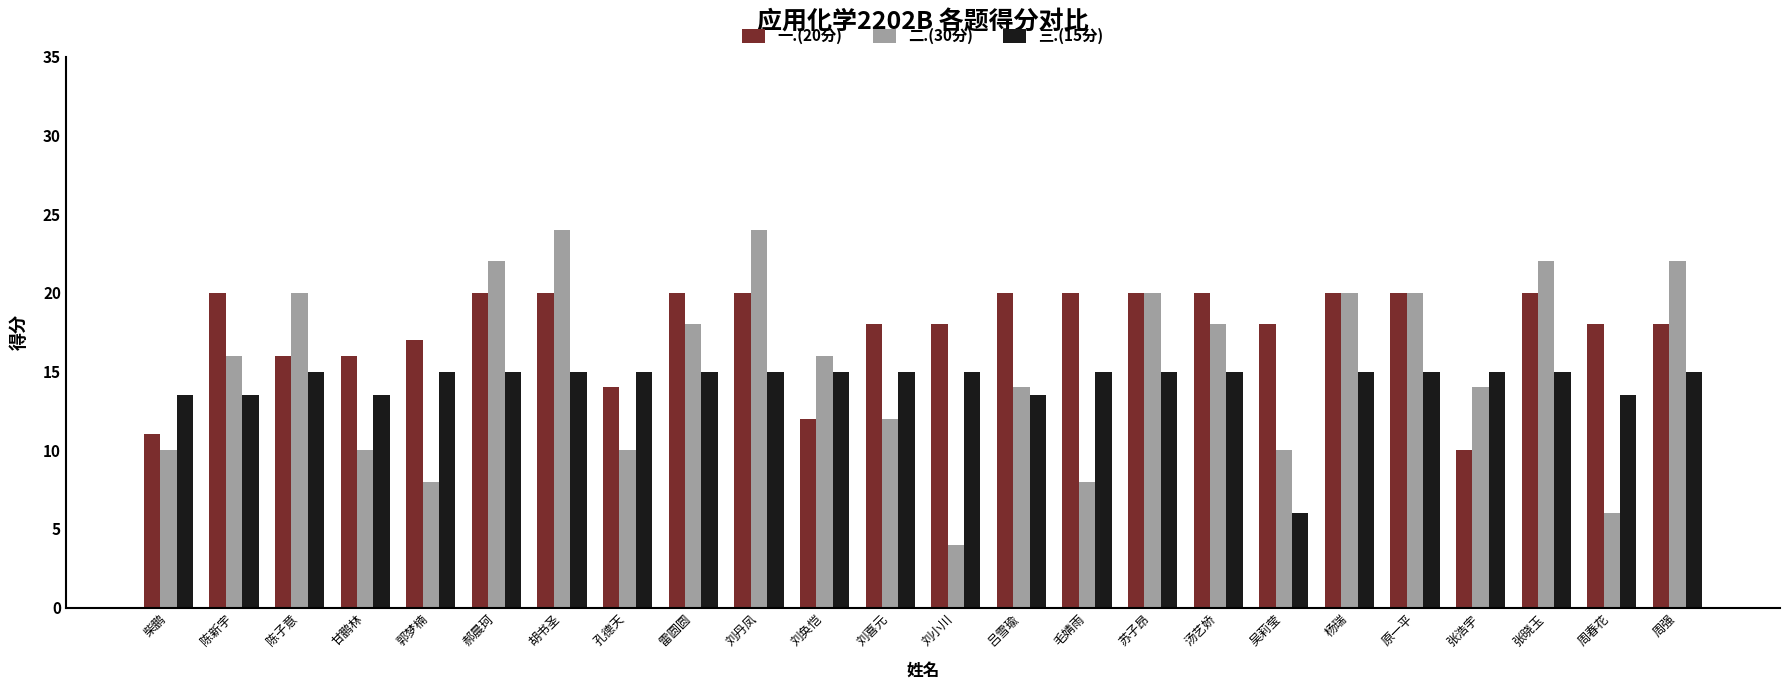

How many series are shown in this chart?

3